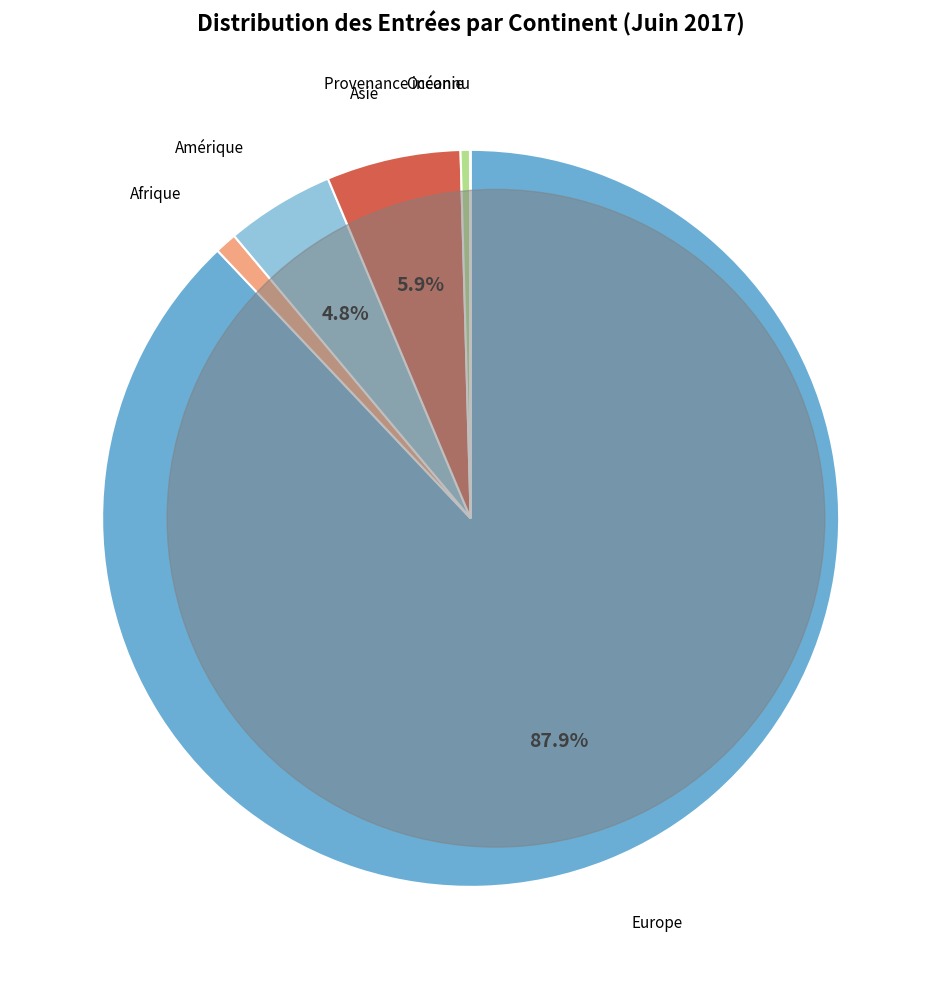

Does any single category account for the majority?

Yes